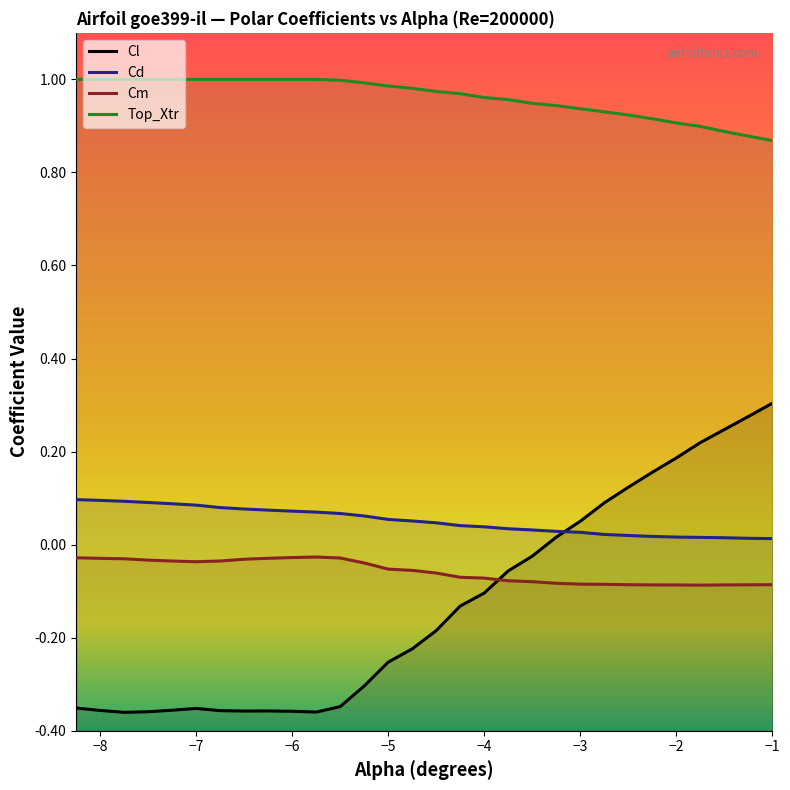

Which series has the largest total across all categories?

Top_Xtr